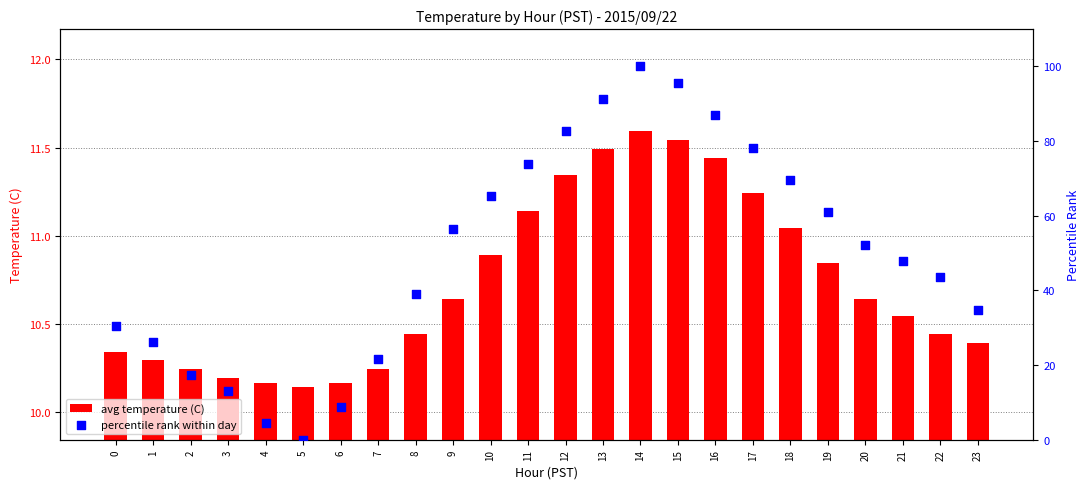

Which series contains the lowest Y value?

percentile rank within day